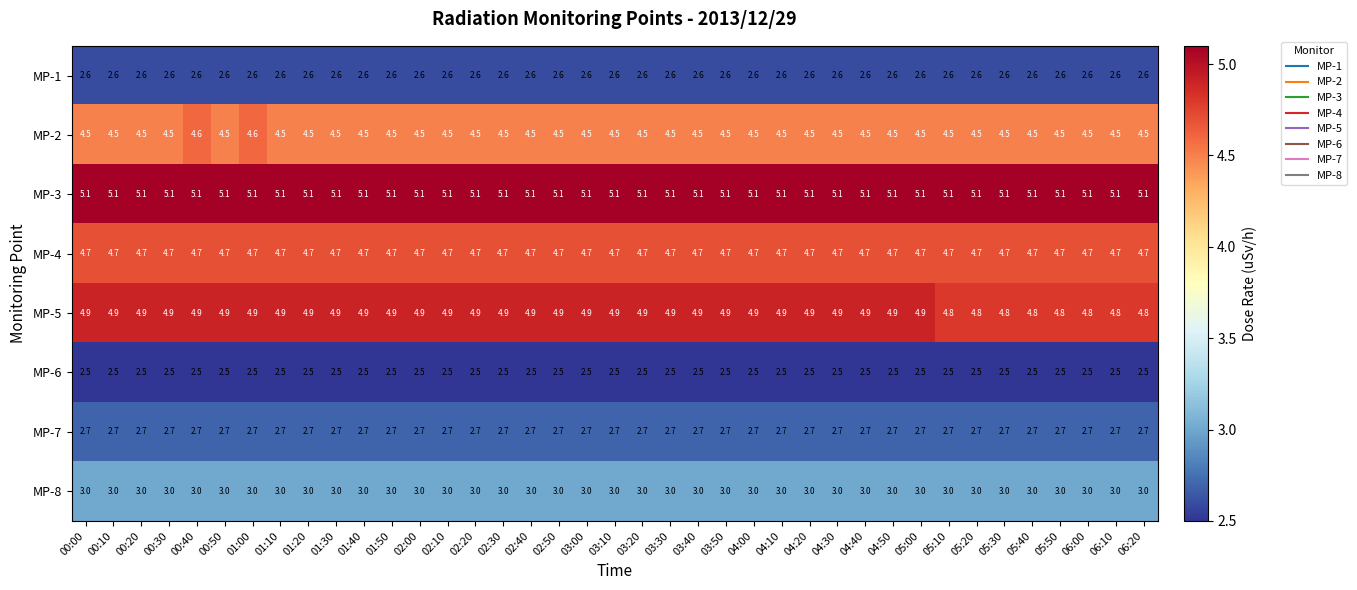

List the series in order of their peak value, highest first.

MP-3, MP-5, MP-4, MP-2, MP-8, MP-7, MP-1, MP-6